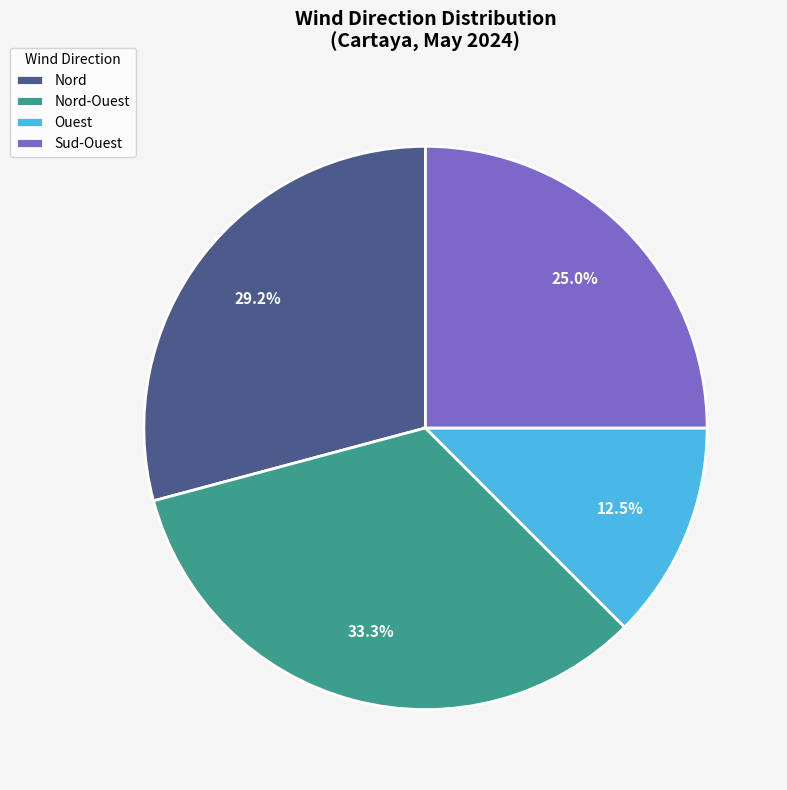

Rank the categories by value from lowest to highest.

Ouest, Sud-Ouest, Nord, Nord-Ouest